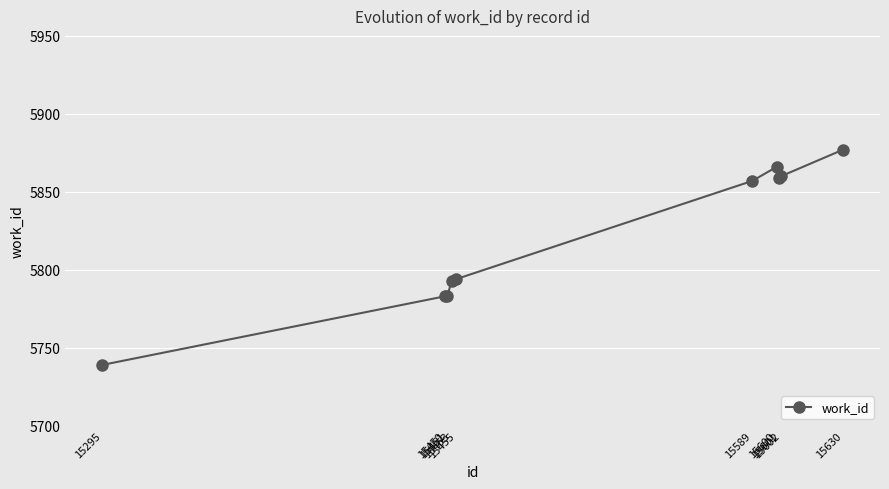

How many distinct data groups are displayed?

1